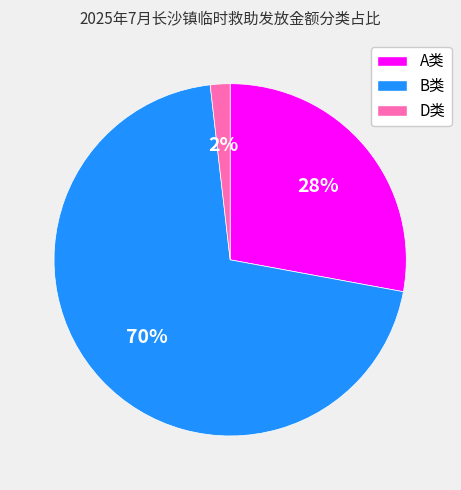

Rank the categories by value from highest to lowest.

B类, A类, D类